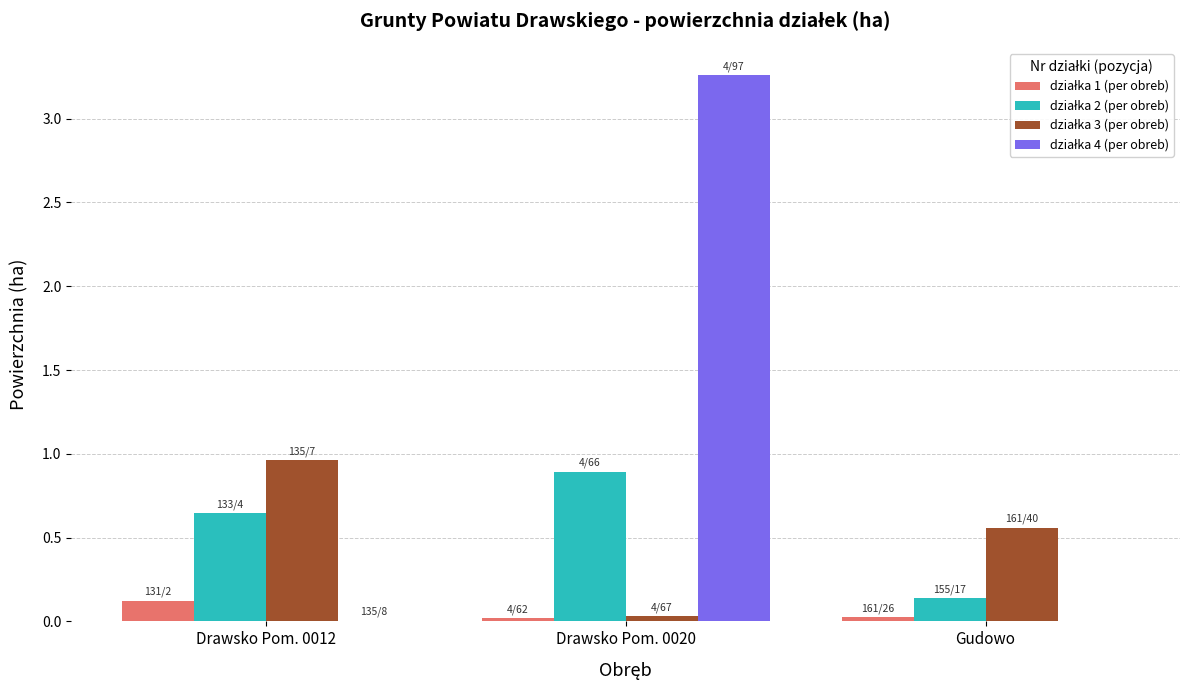

At which category is the sum across all series the highest?

Drawsko Pom. 0020